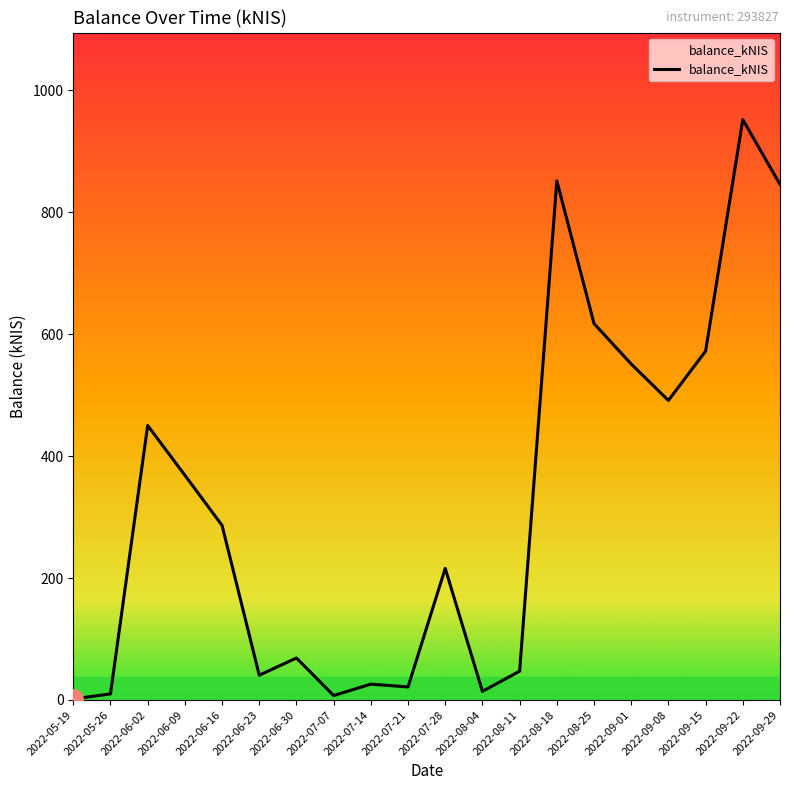

How many series are shown in this chart?

1